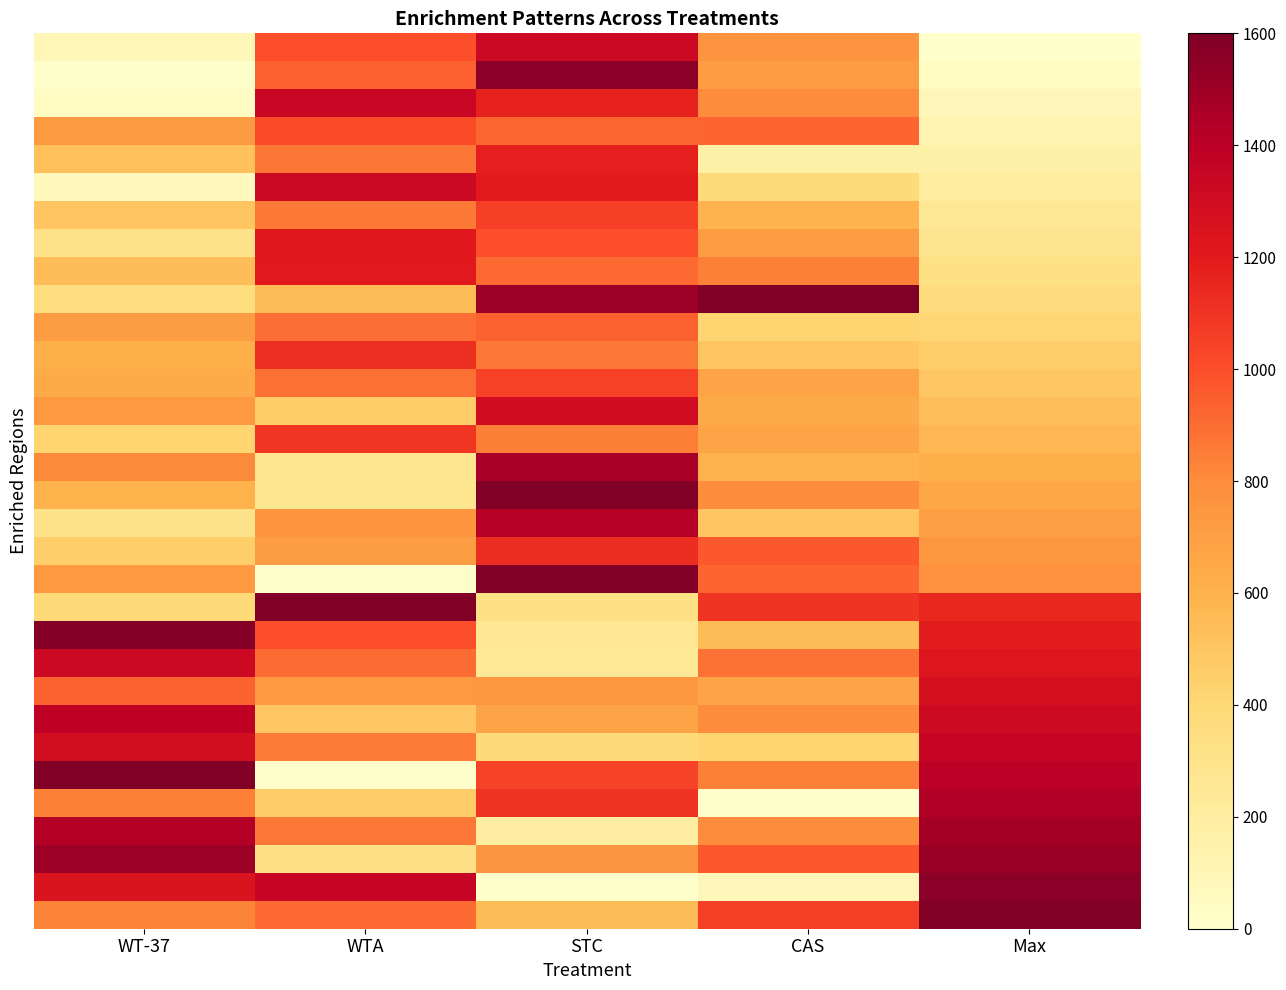

What is the total value across all series at STC?

30241.6